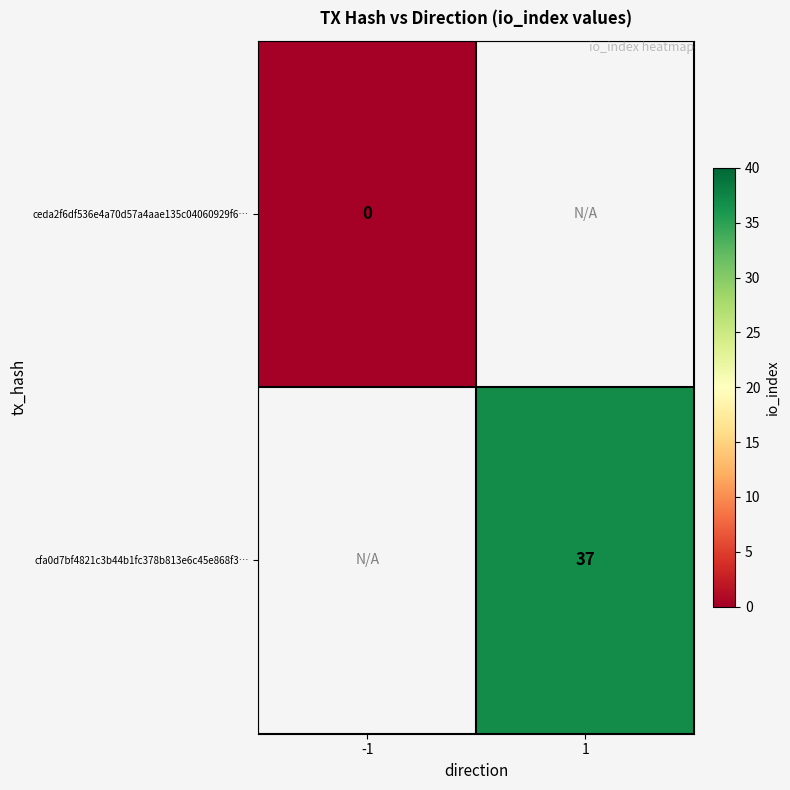

At how many categories does at least one series exceed 6?

1